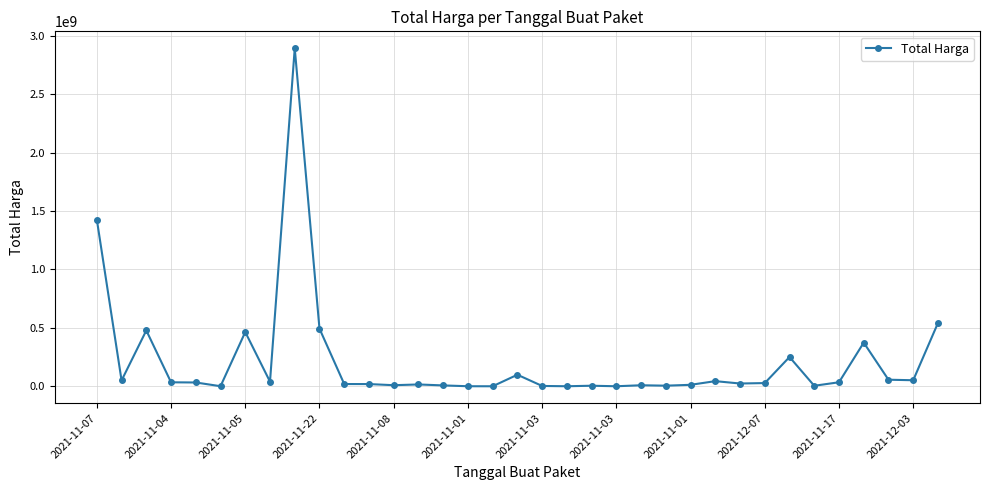

What is the difference between the maximum and minimum values?

2892044000